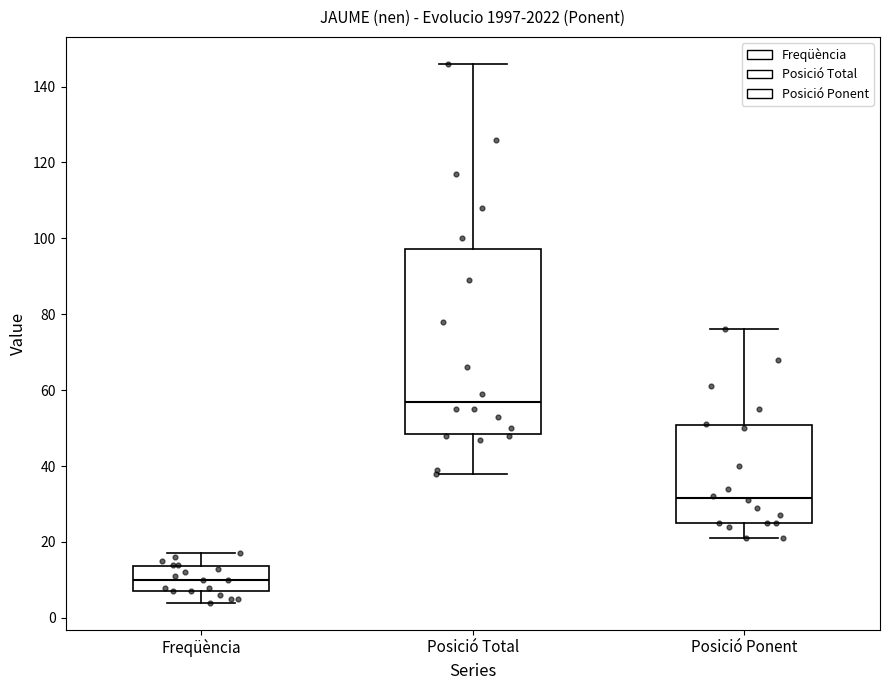

Which box has the highest median line?

Posició Total